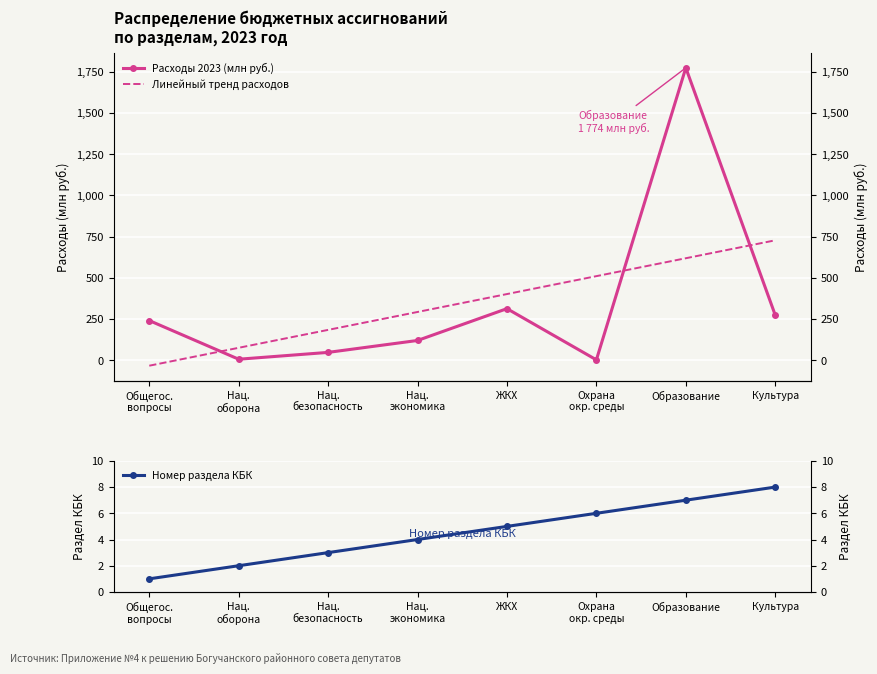

What is the label of the 6th point from the left?

Охрана
окр. среды